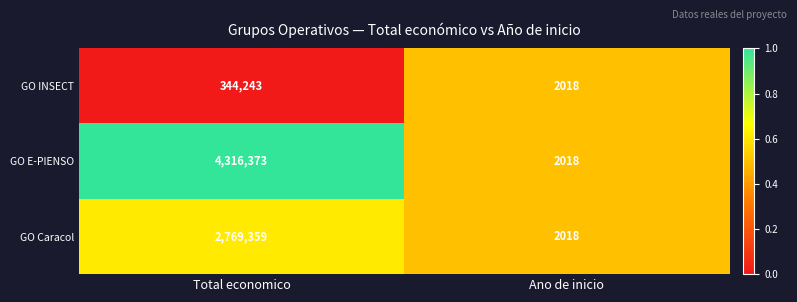

What is the minimum value shown in the chart?

2018